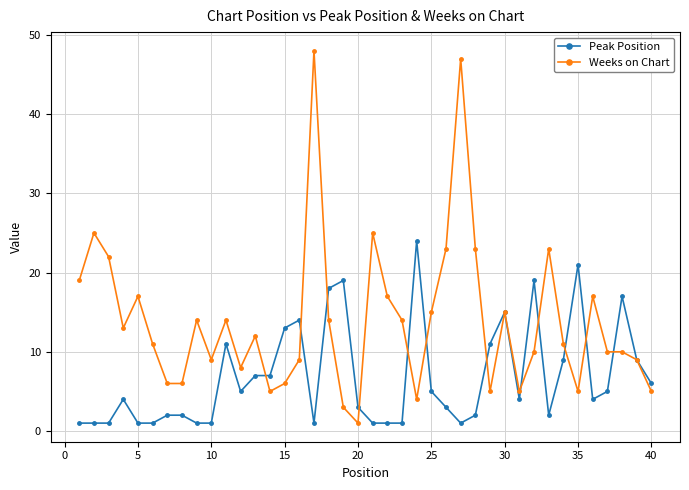

Which series has the largest total across all categories?

Weeks on Chart